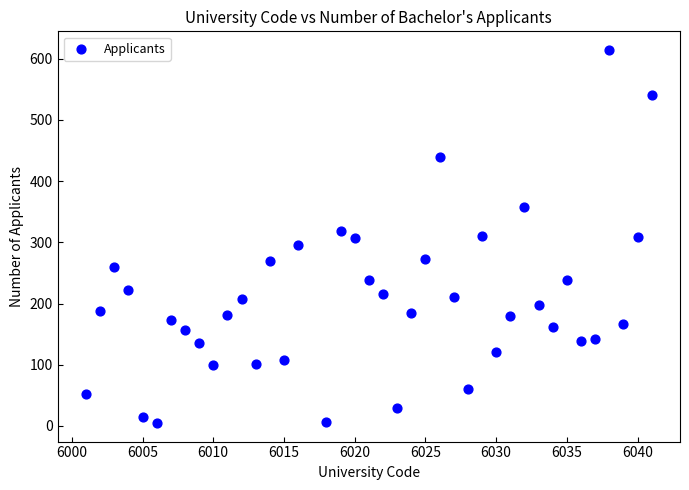

What is the range of X values (max minus min)?

40